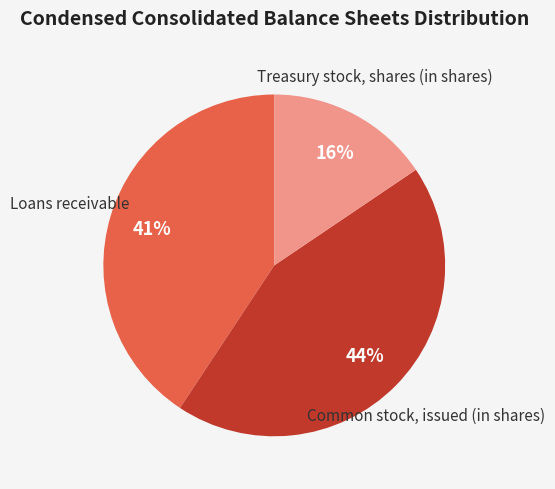

What percentage is the Treasury stock, shares (in shares) slice, to the nearest percent?

16%